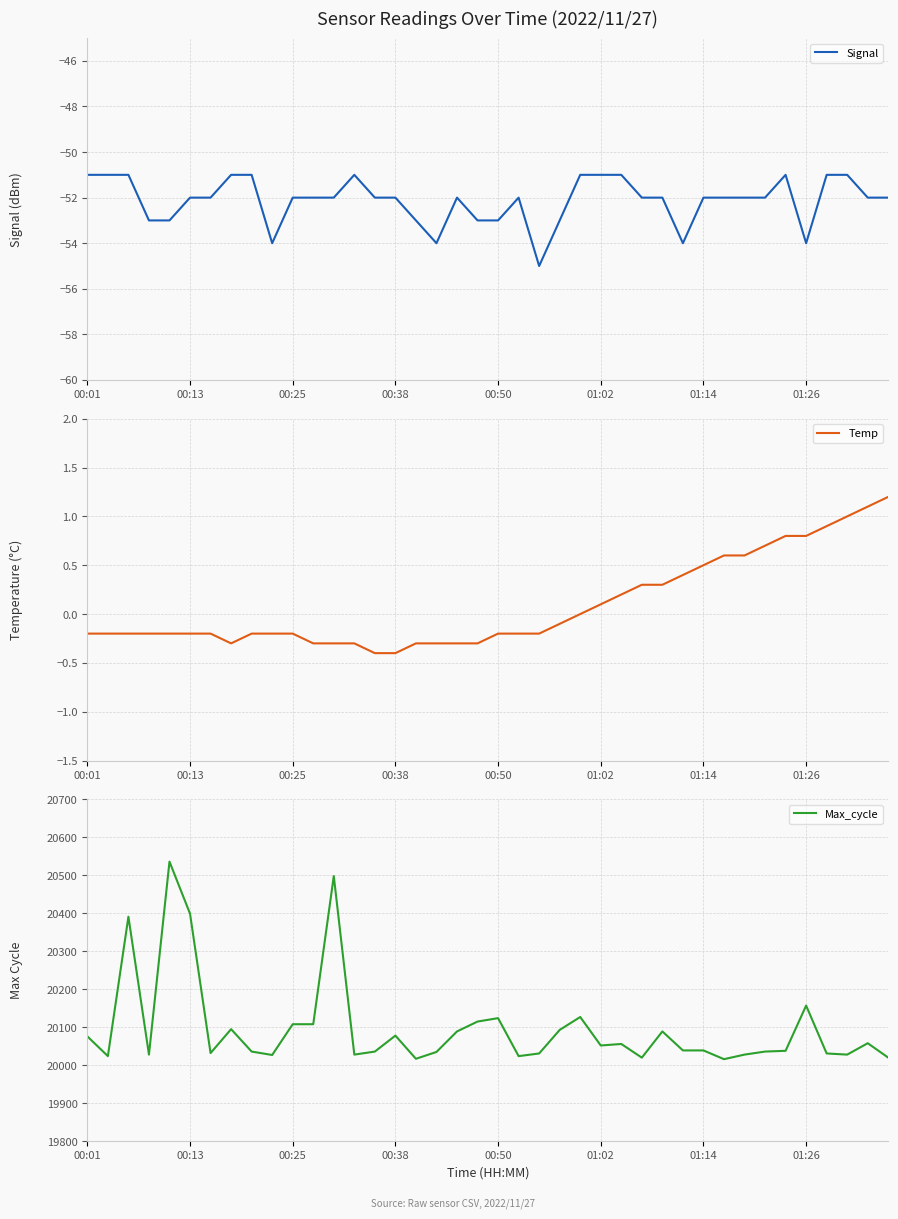

What are all the series names shown in the legend?

Signal, Temp, Max_cycle